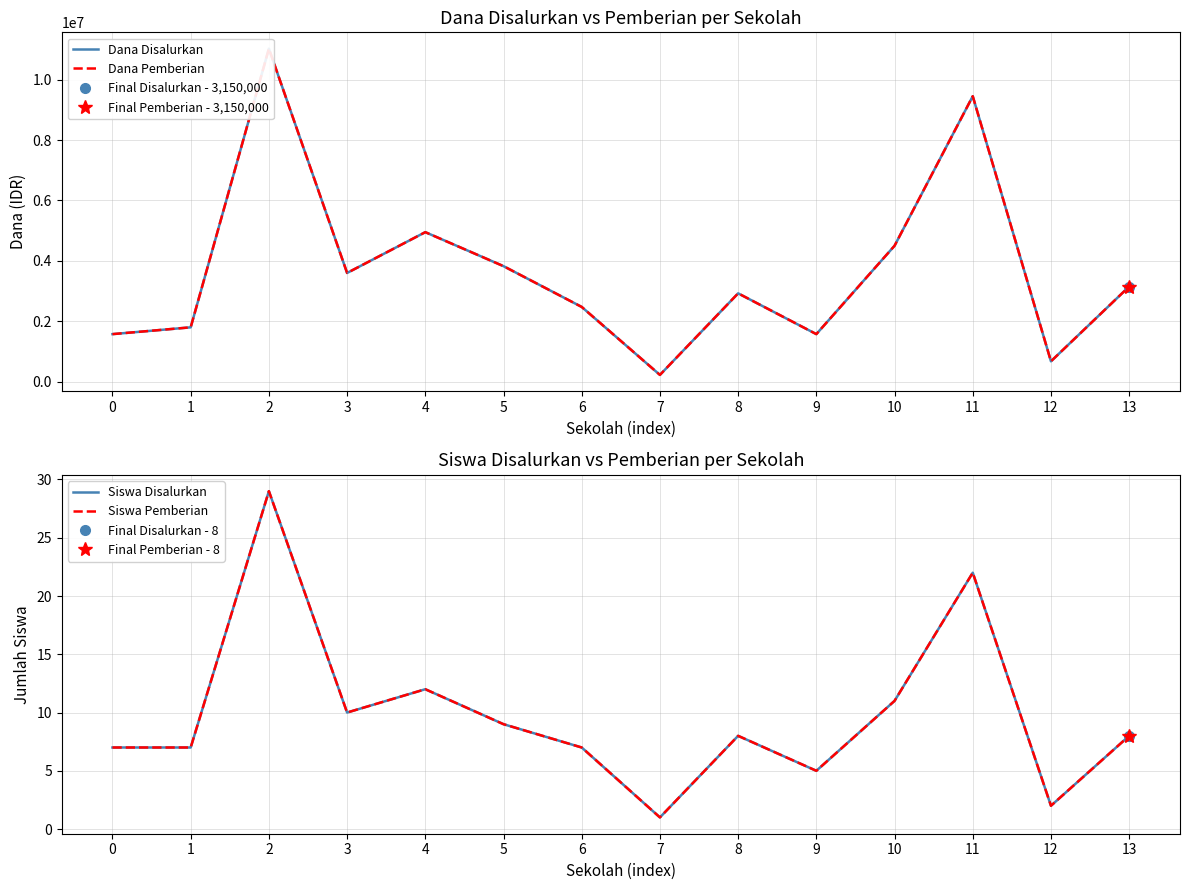

Between 7 and 9, which series saw the biggest shift?

Dana Disalurkan